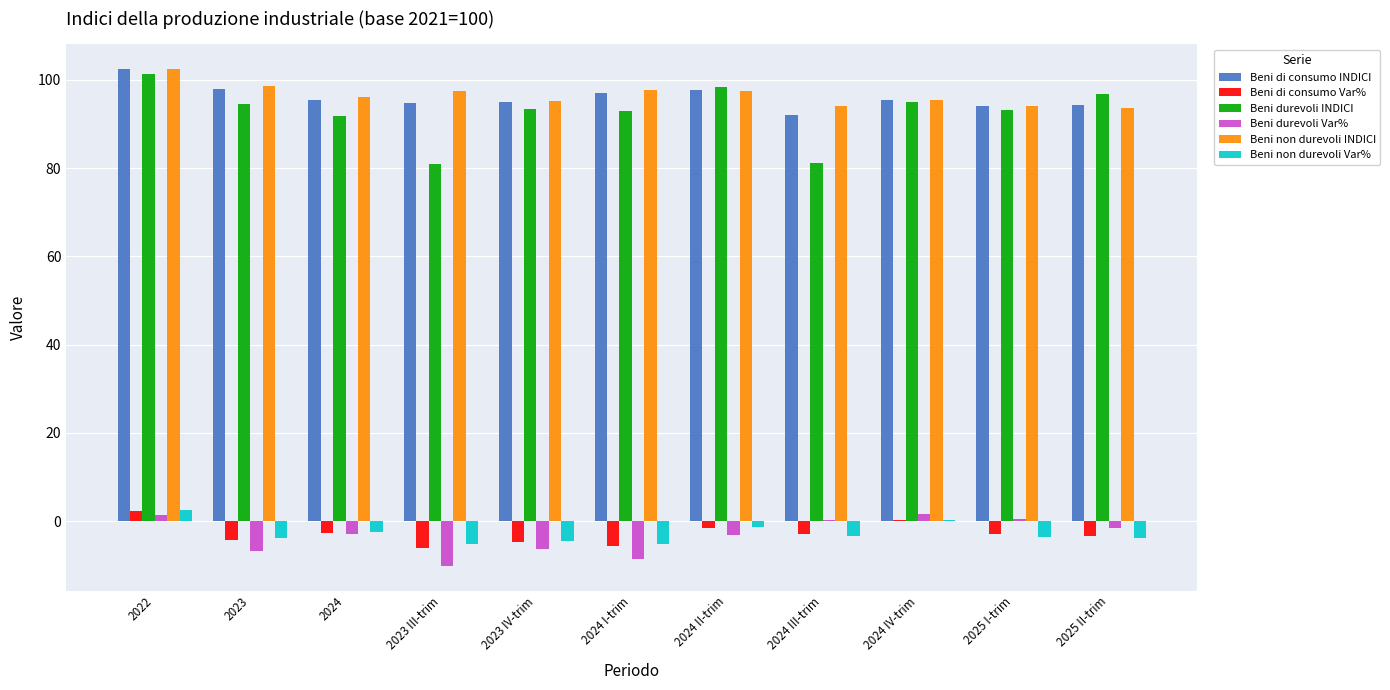

At which category is the sum across all series the highest?

2022